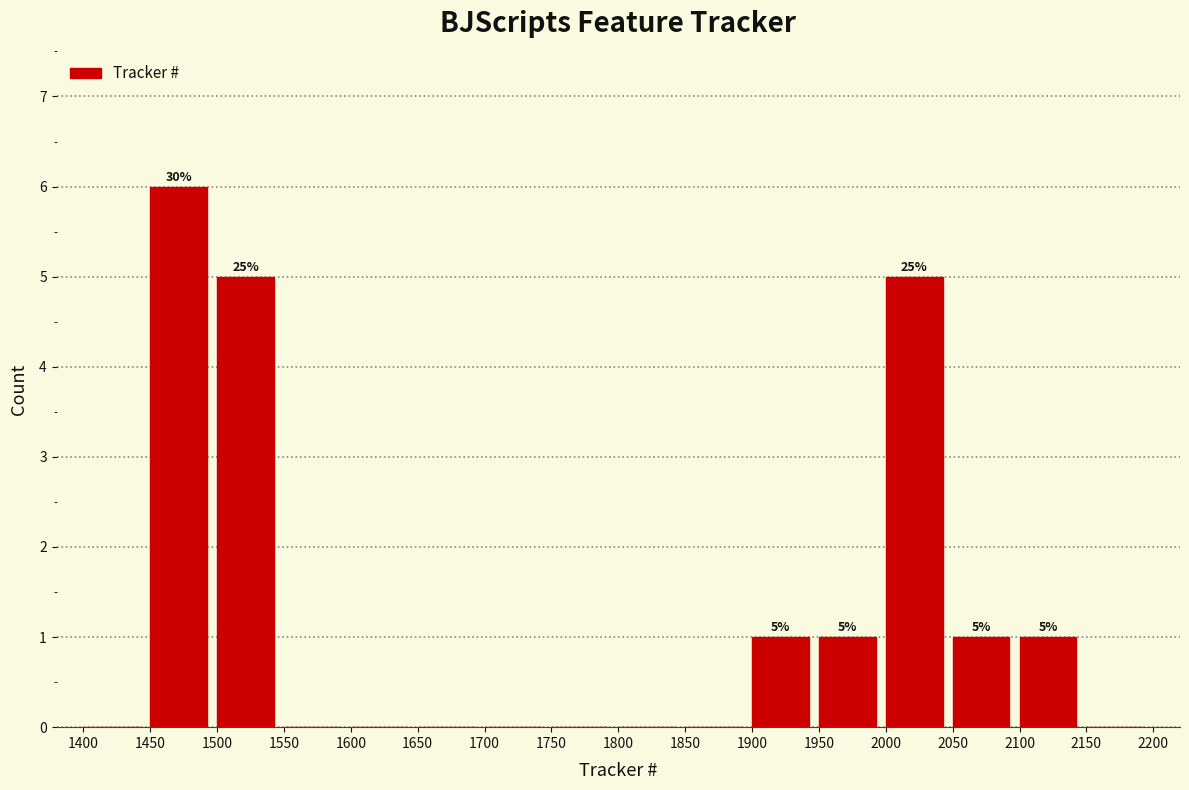

Over which range of the x-axis is the bar tallest?

1450 to 1500